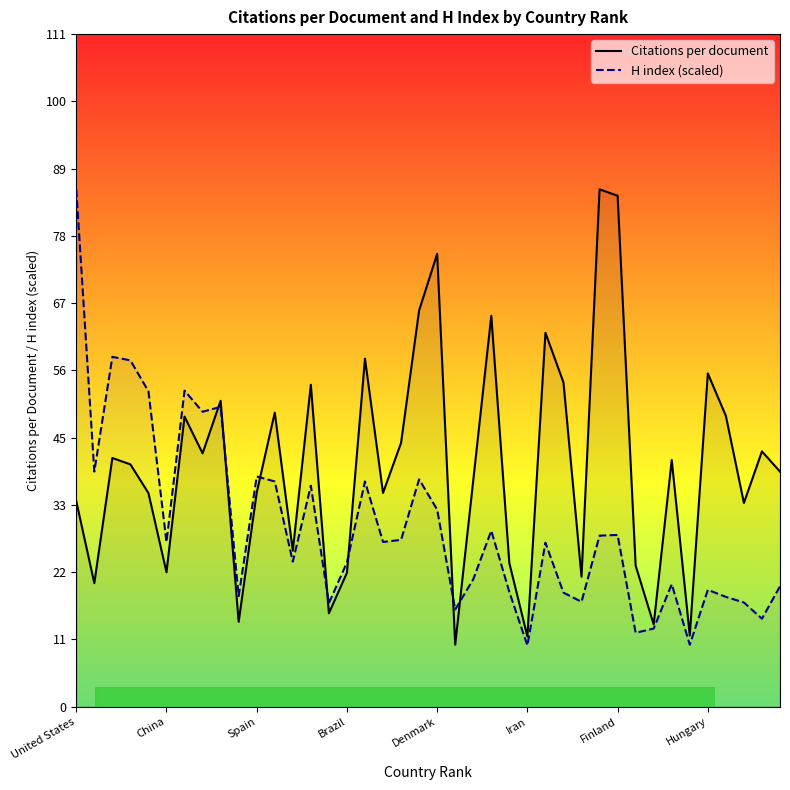

In H index, how many points are lower than both neighbors (excluding endpoints)?

13